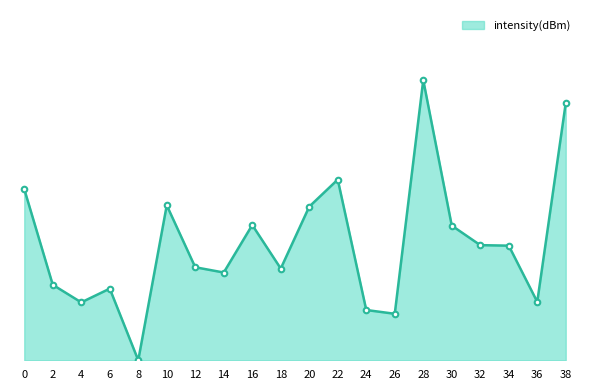

At which category does the chart reach its peak across all series?

28